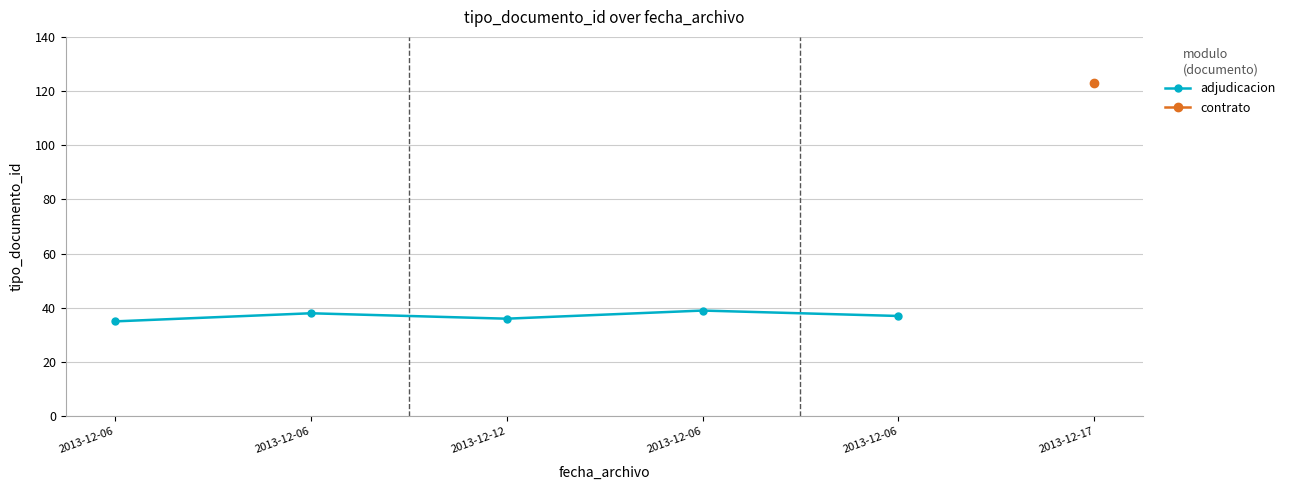

At which label is the value closest to 37?

2013-12-06